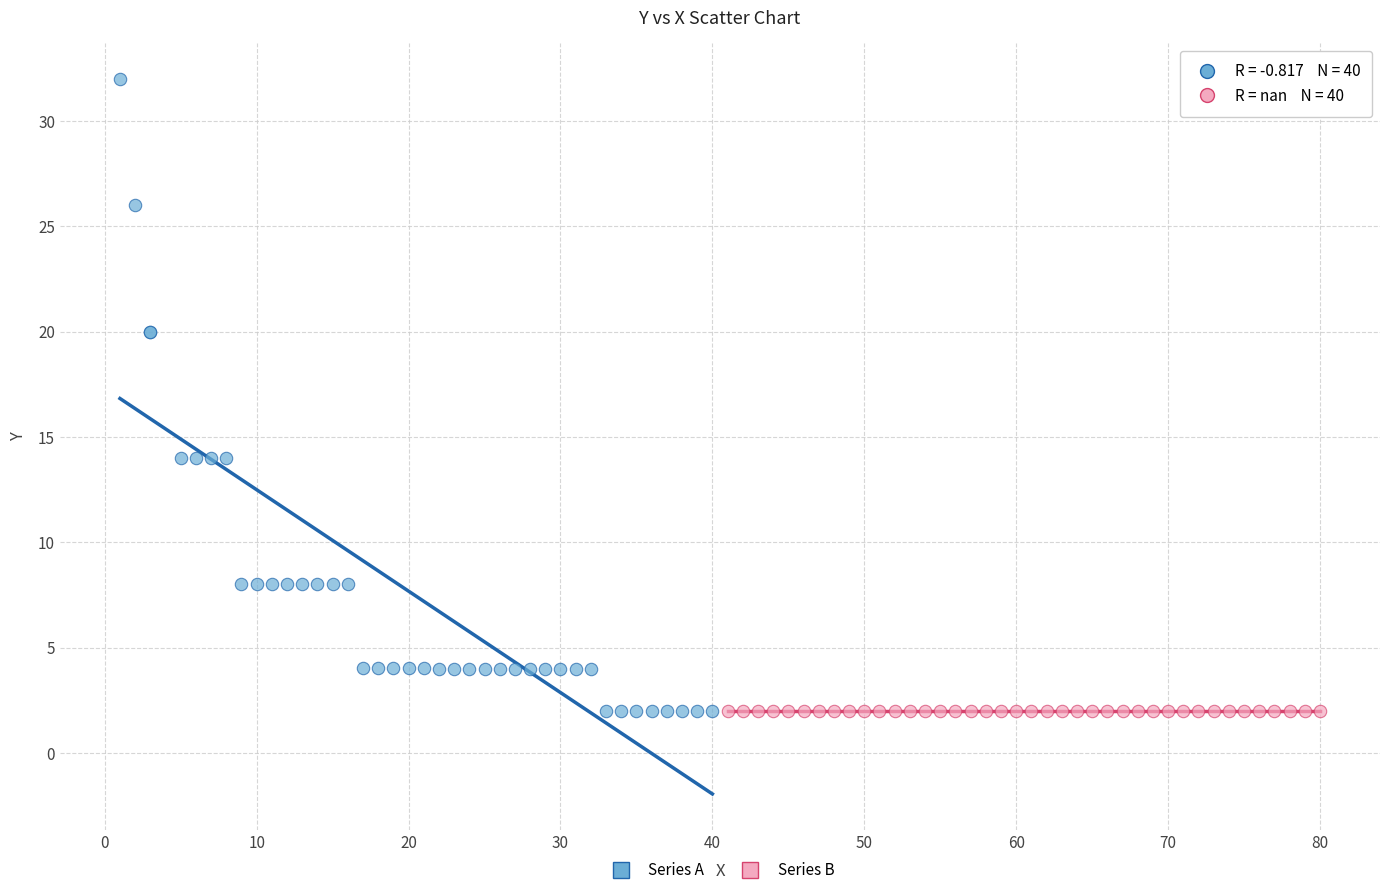

Which series contains the highest Y value?

Series A